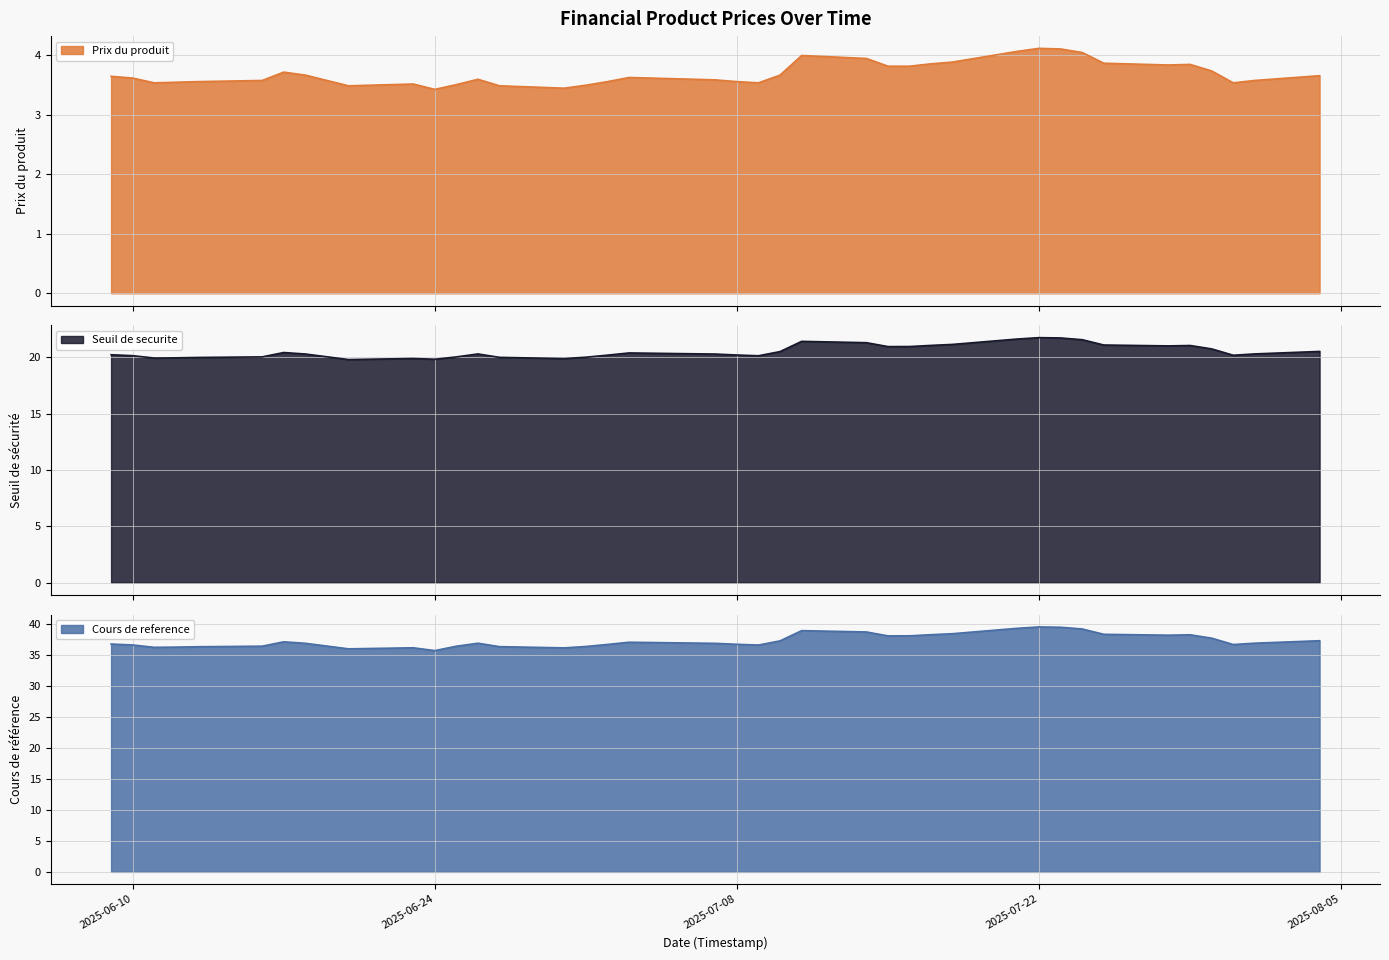

True or false: Prix du produit and Cours de reference cross at least once.

False